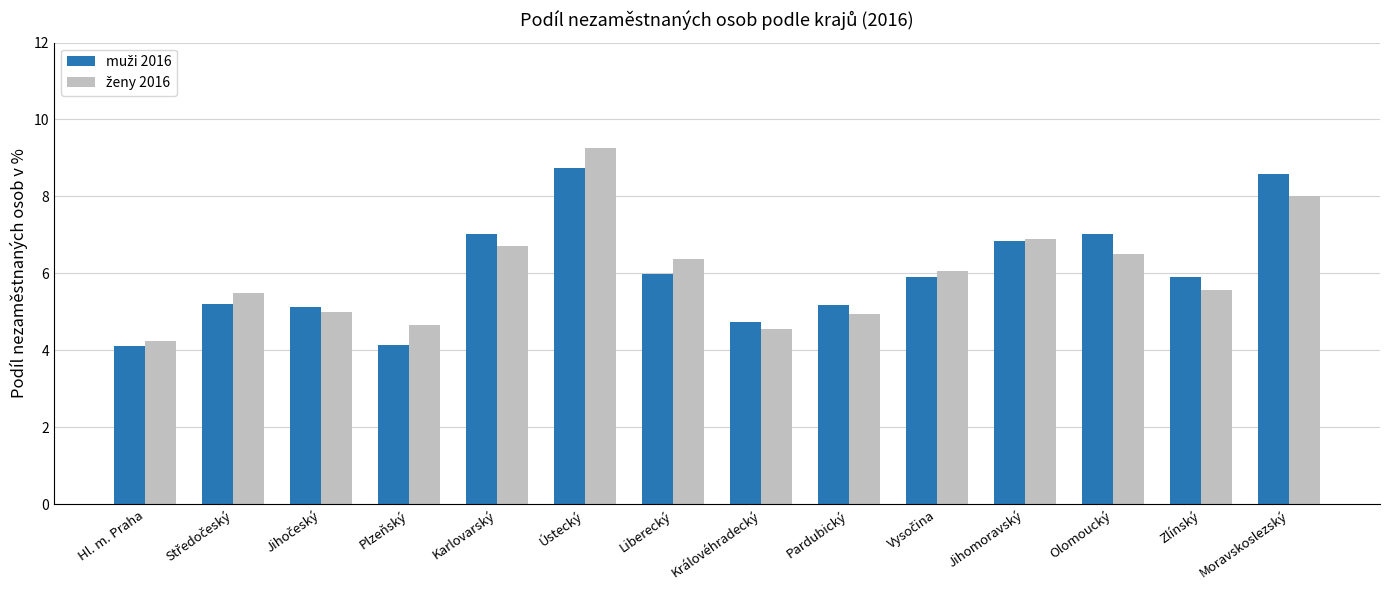

What is the spread (max minus min) of values at Olomoucký?

0.5